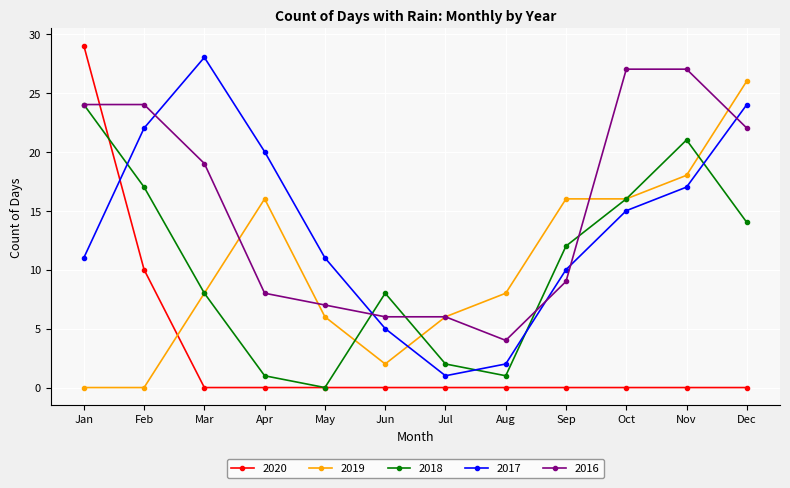

After their last crossing, which series has the higher values: 2020 or 2017?

2017